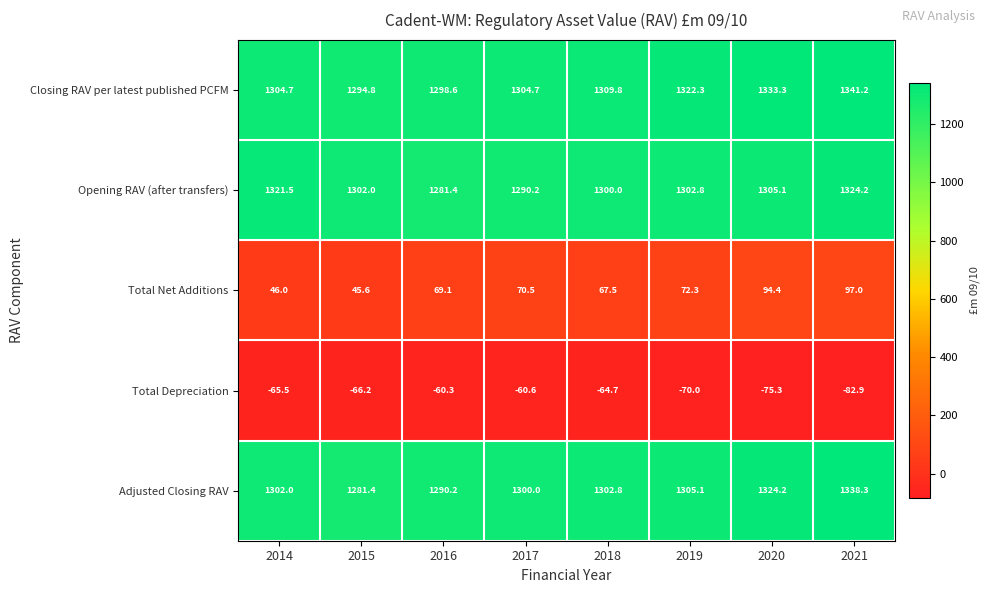

At which label is Closing RAV per latest published PCFM closest to 1318?

2019